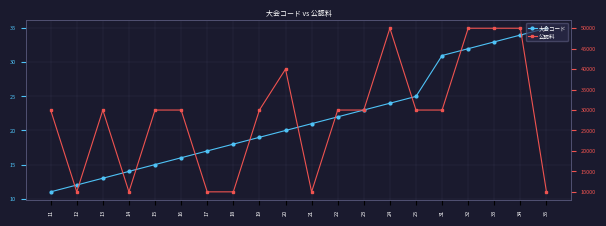

Rank the series at 32 from lowest to highest value.

大会コード, 公認料